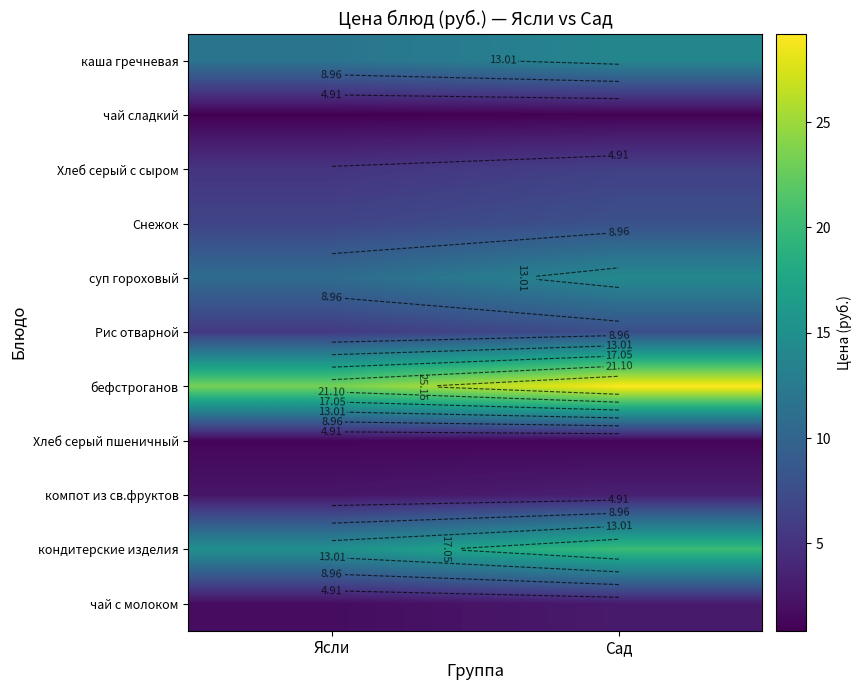

At how many categories does at least one series exceed 15?

2